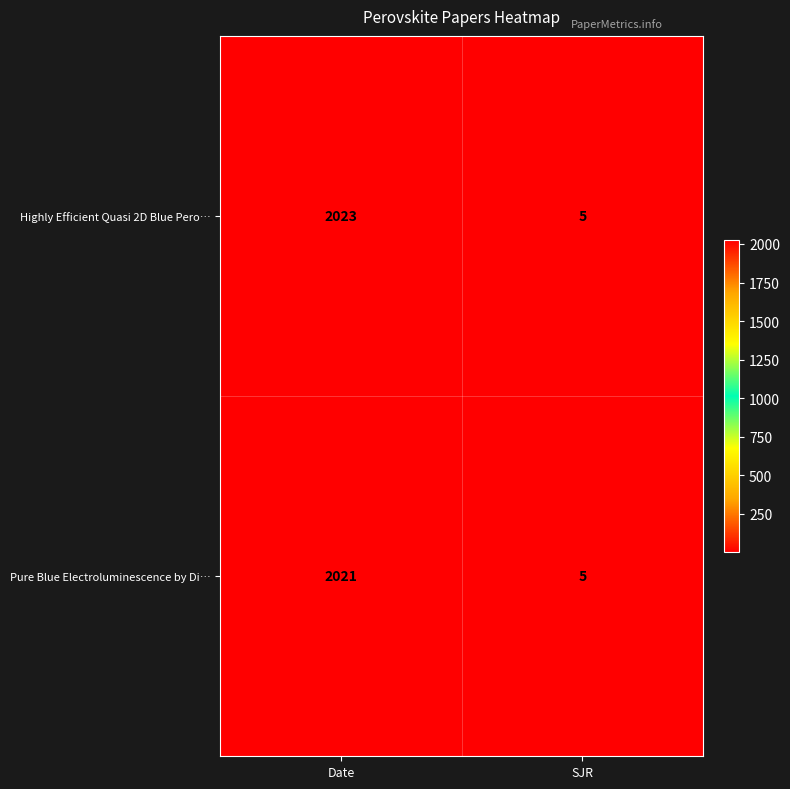

Reading right to left, list all the values displayed in this chart.

Highly Efficient Quasi 2D Blue Pero…: 5	2023
Pure Blue Electroluminescence by Di…: 5	2021